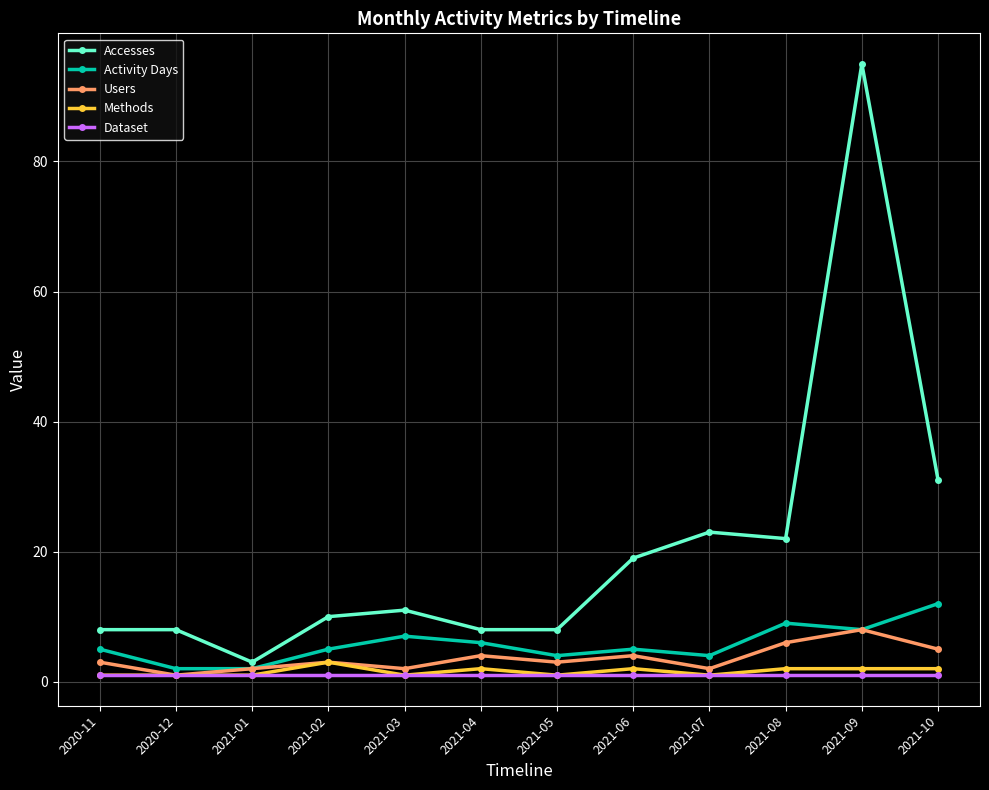

Which series has the largest range (max minus min)?

Accesses